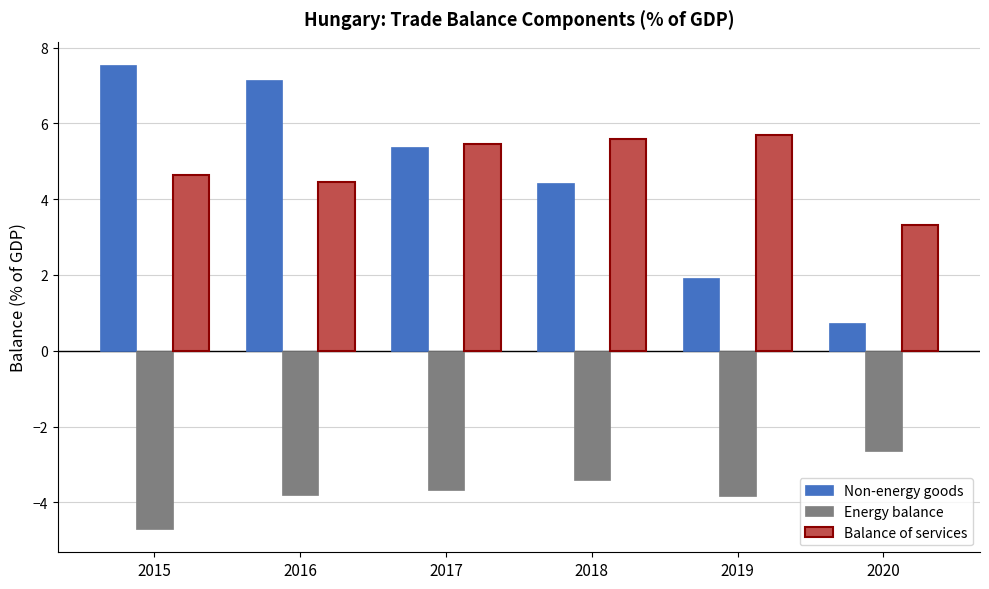

What is the sum of the Non-energy goods values at 2016 and 2015?

14.7